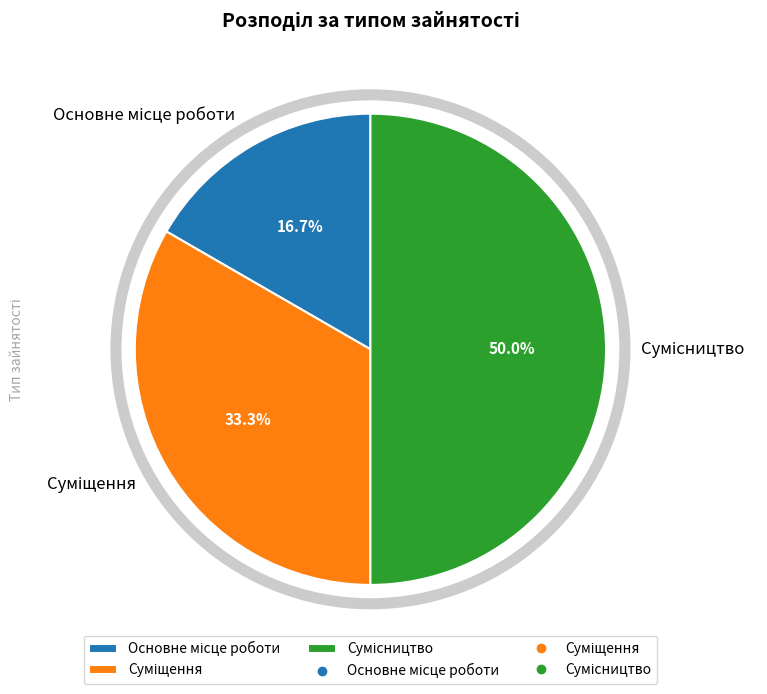

What is the ratio of the value at Основне місце роботи to the value at Сумісництво?

0.3